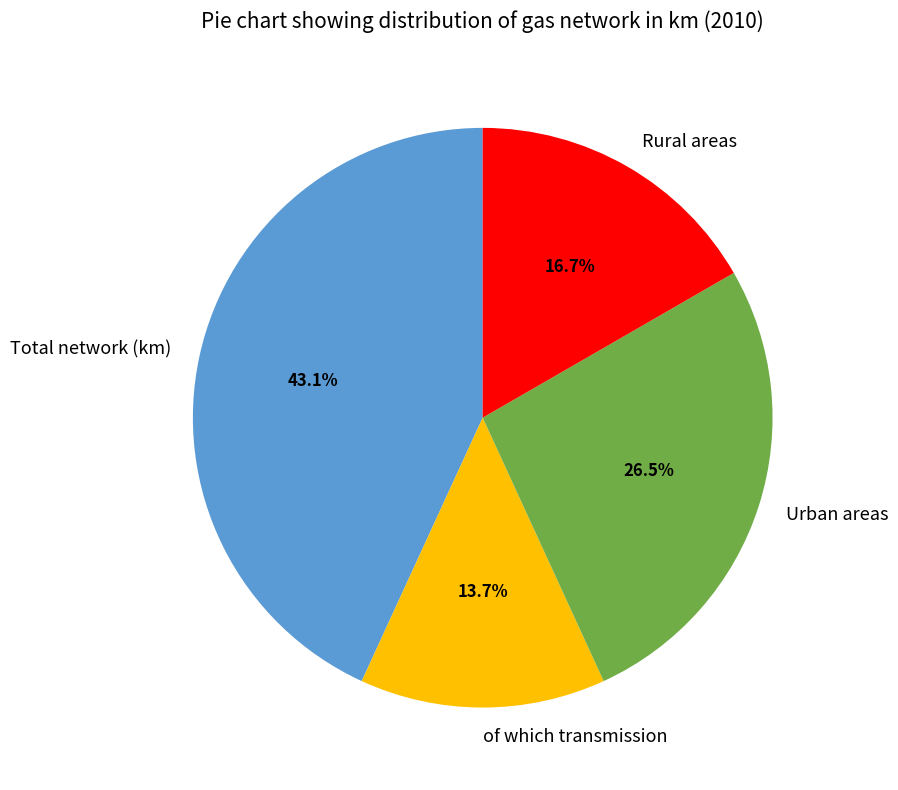

Combined, what portion of the pie is Urban areas and Total network (km)?

69.6%